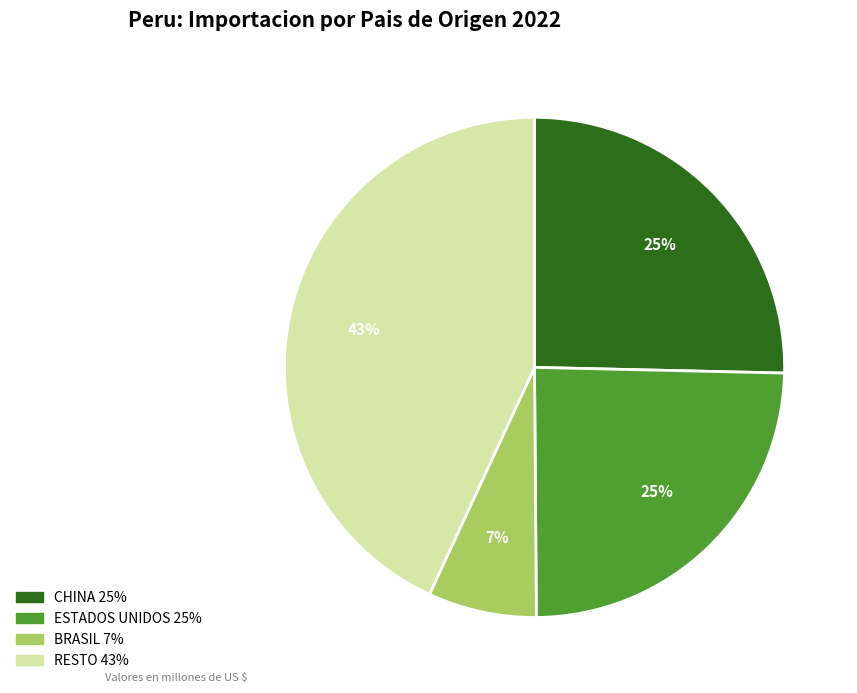

Is there any slice that represents more than half of the pie?

No